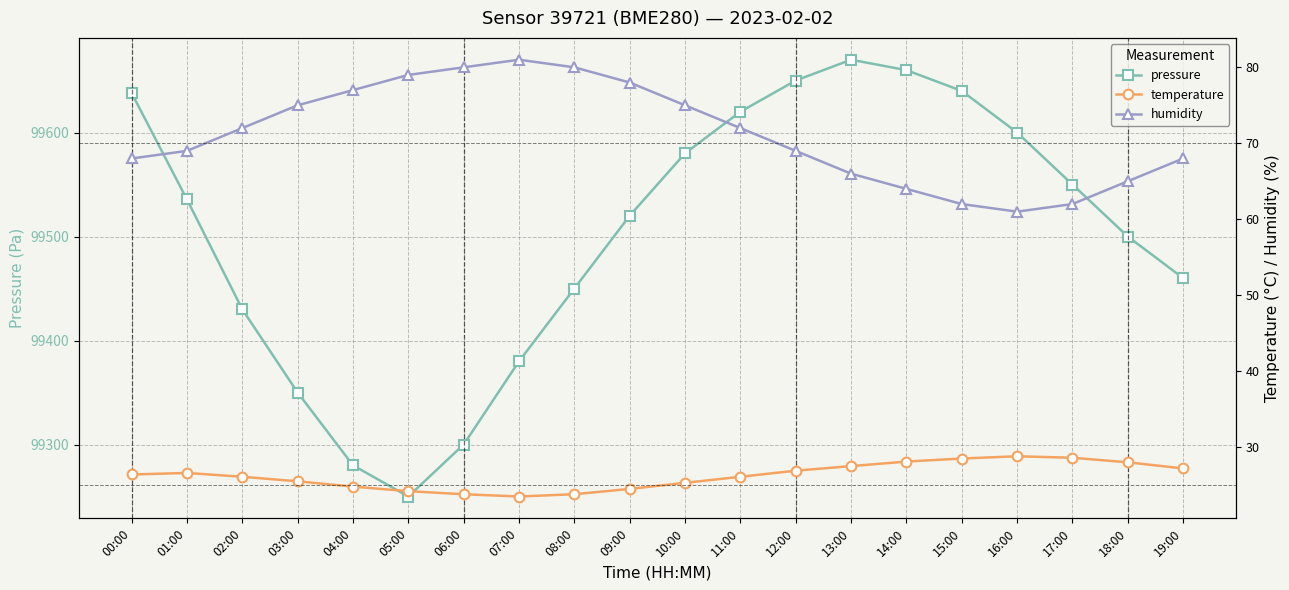

In pressure, how many points are higher than both neighbors (excluding endpoints)?

1